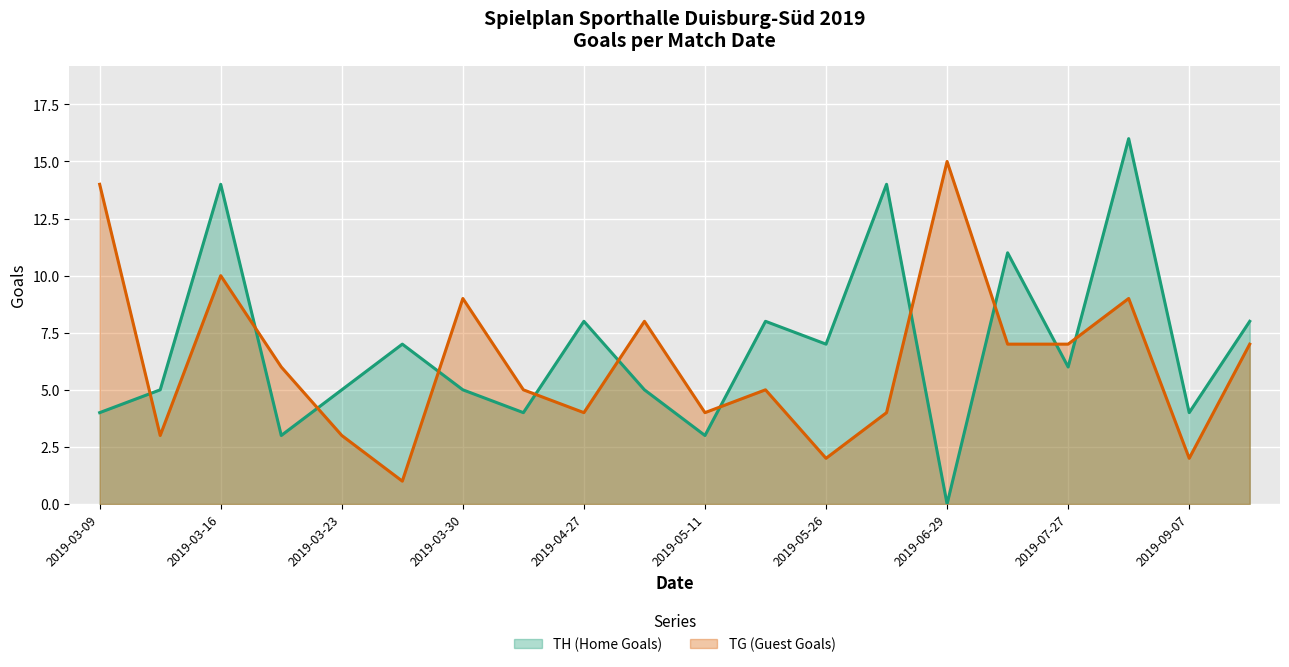

Is it true that TH (Home Goals) equals 4 at 2019-03-17?

False